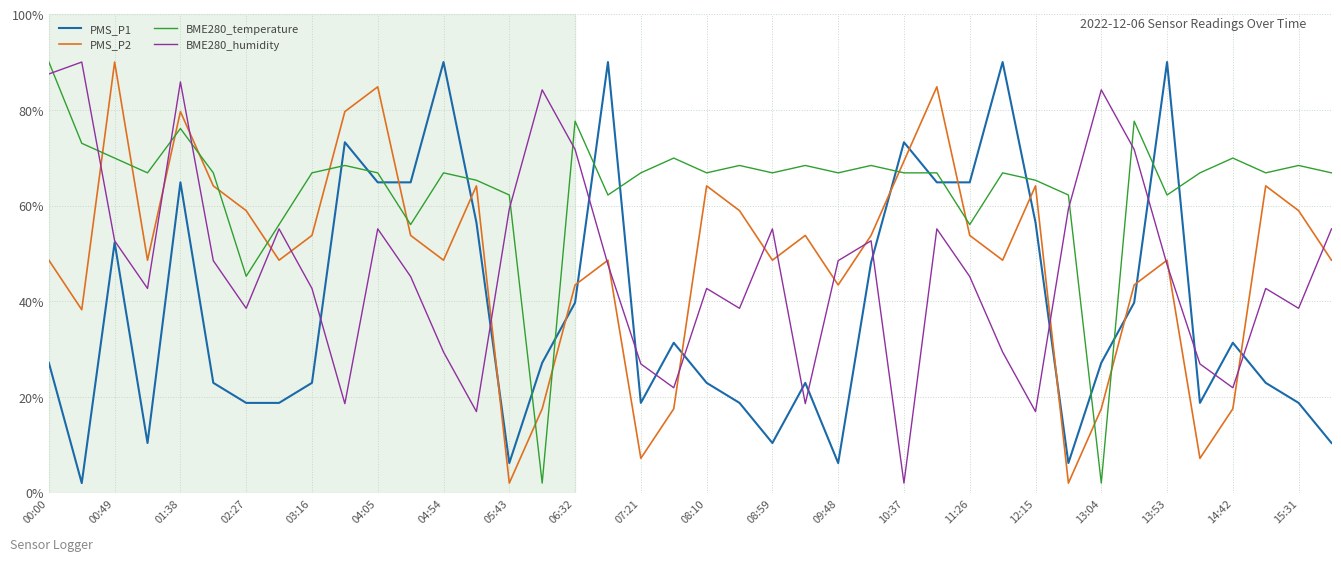

True or false: PMS_P2 and BME280_temperature intersect in this chart.

True